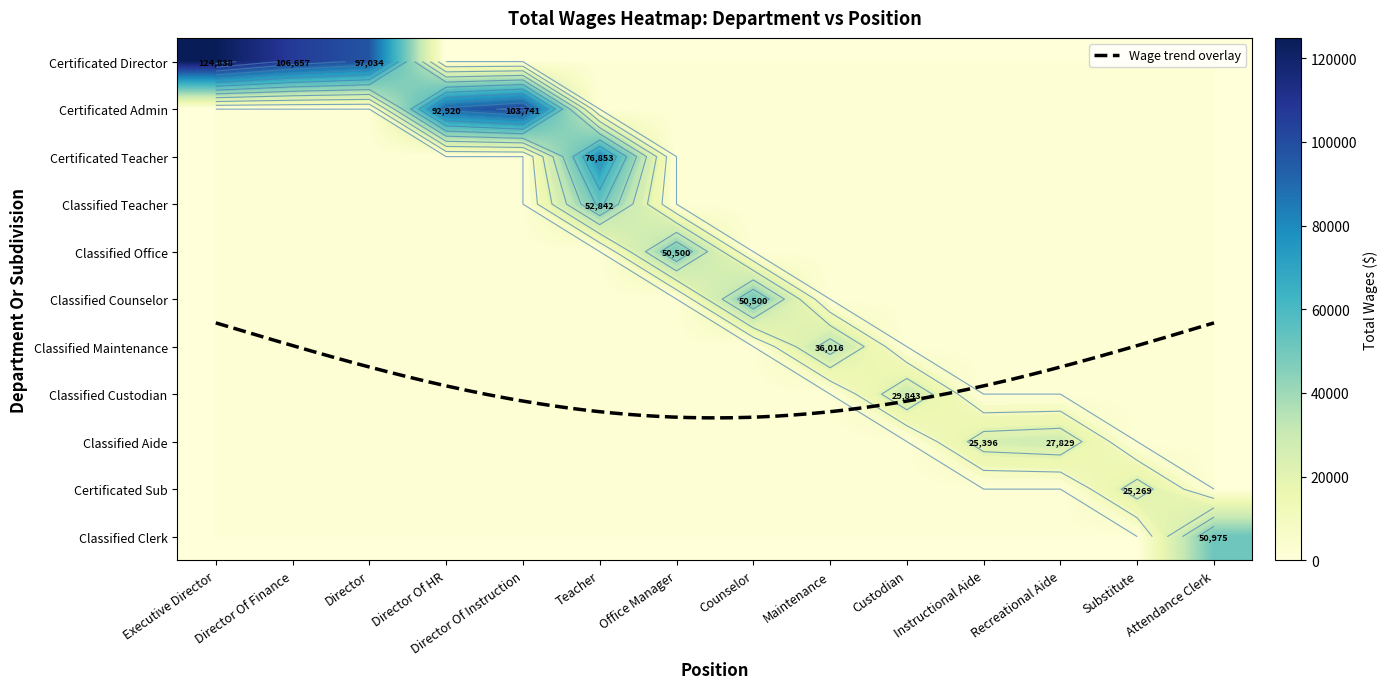

Rank the series at Substitute from lowest to highest value.

Certificated Director, Certificated Admin, Certificated Teacher, Classified Teacher, Classified Office, Classified Counselor, Classified Maintenance, Classified Custodian, Classified Aide, Classified Clerk, Certificated Sub